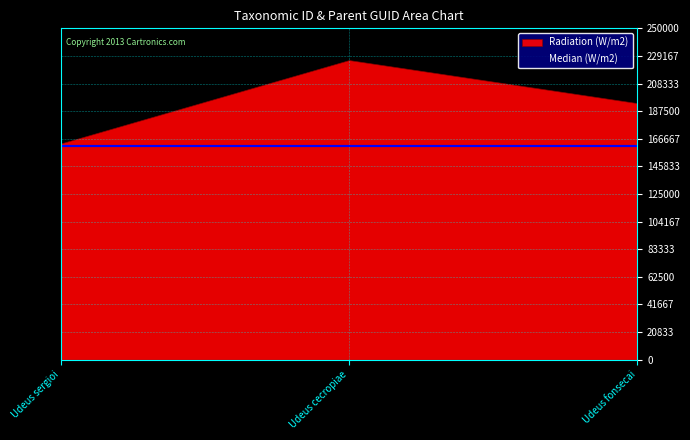

Which series has the widest spread of values?

Radiation (W/m2)